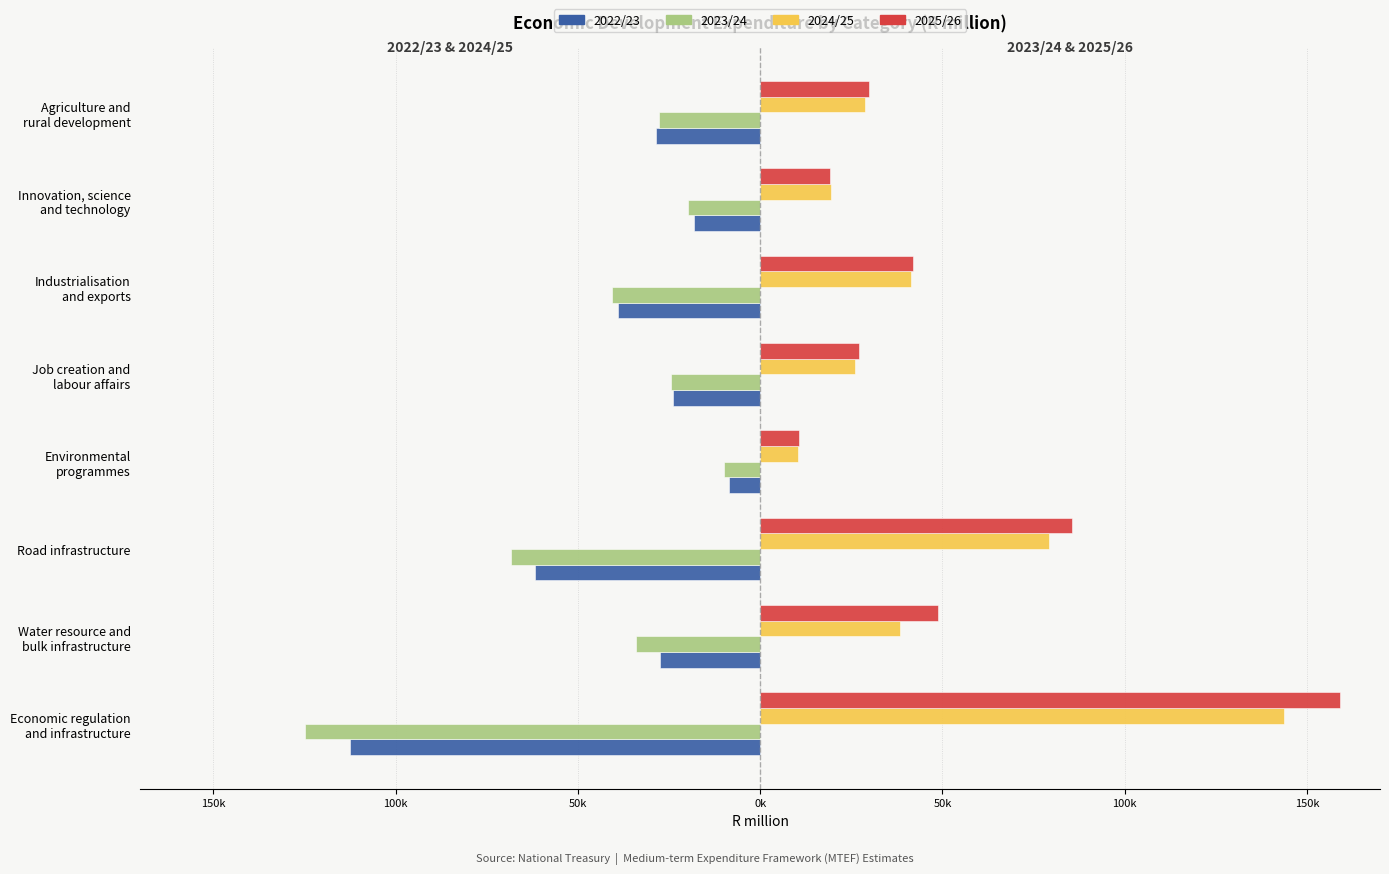

What are all the series names shown in the legend?

2022/23, 2023/24, 2024/25, 2025/26